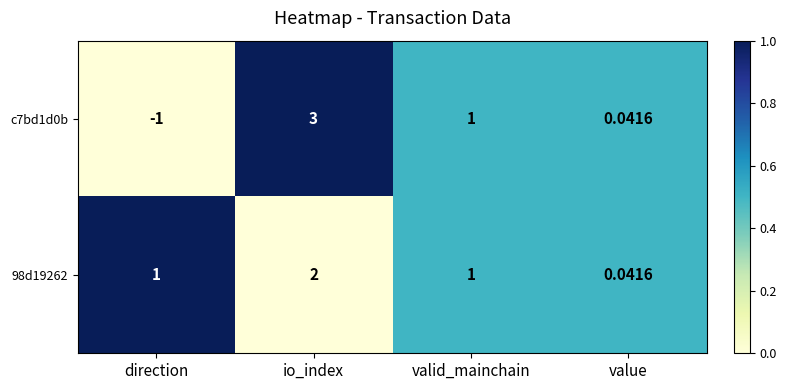

List the labels in order of c7bd1d0b value, largest first.

io_index, valid_mainchain, value, direction